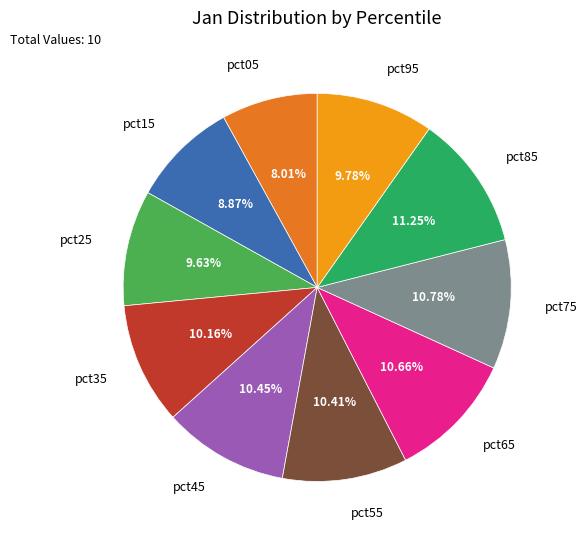

Is there a majority slice in this chart?

No